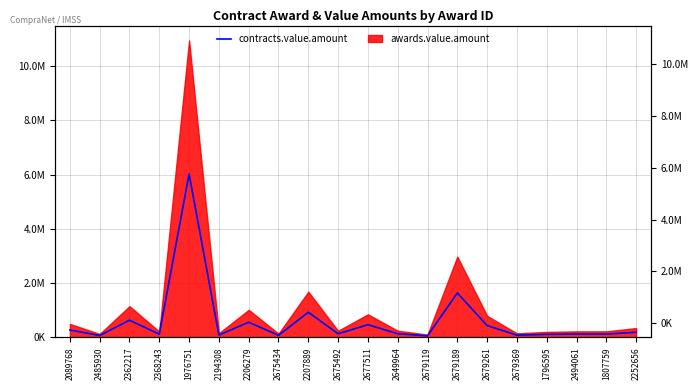

What is the difference between the values at 2675434 and 2675492?

58165.6